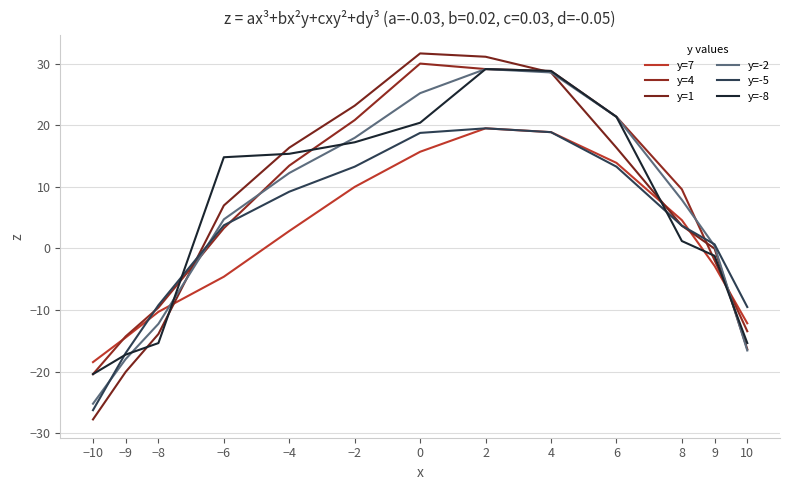

How many lines are shown in the chart?

6